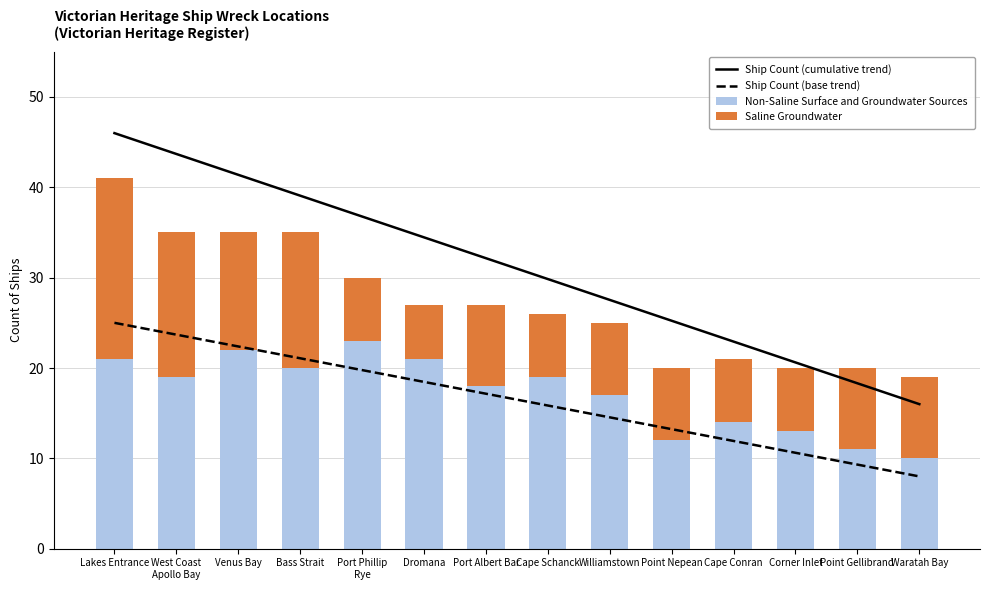

What is the difference between the highest and lowest values at Cape Schanck?

22.8